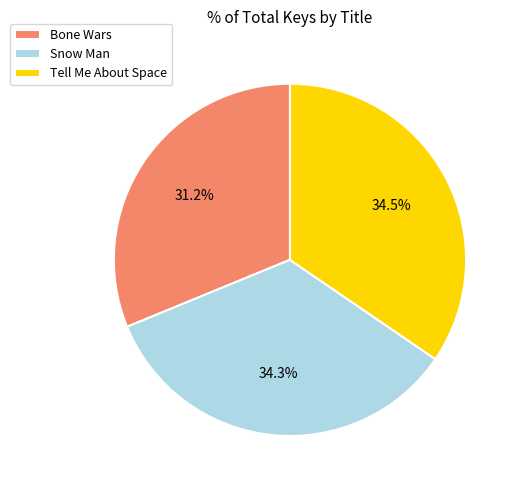

Approximately how many times larger is the value at Tell Me About Space compared to Bone Wars?

1.1